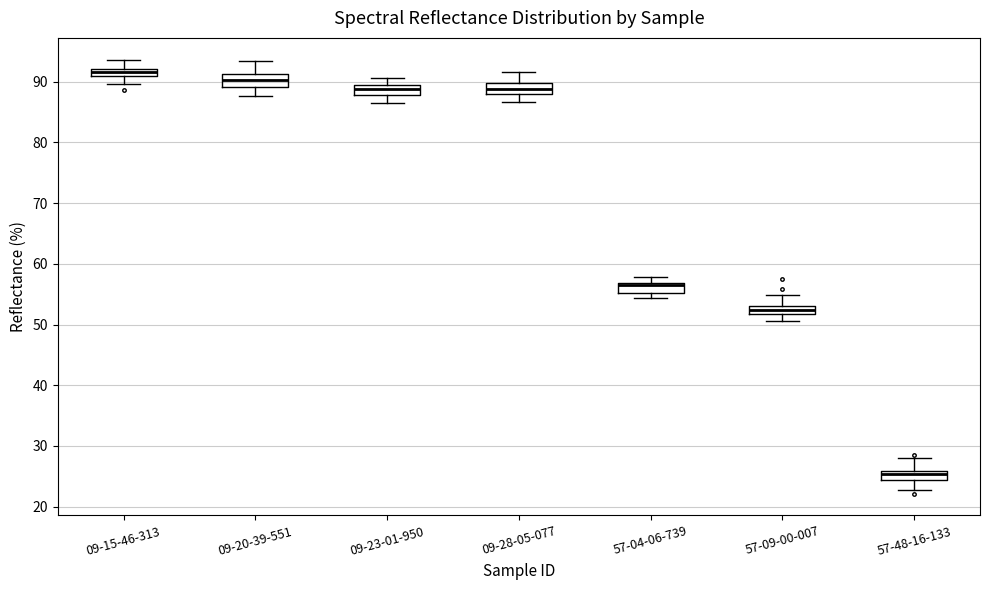

Which box's median line is the highest?

09-15-46-313